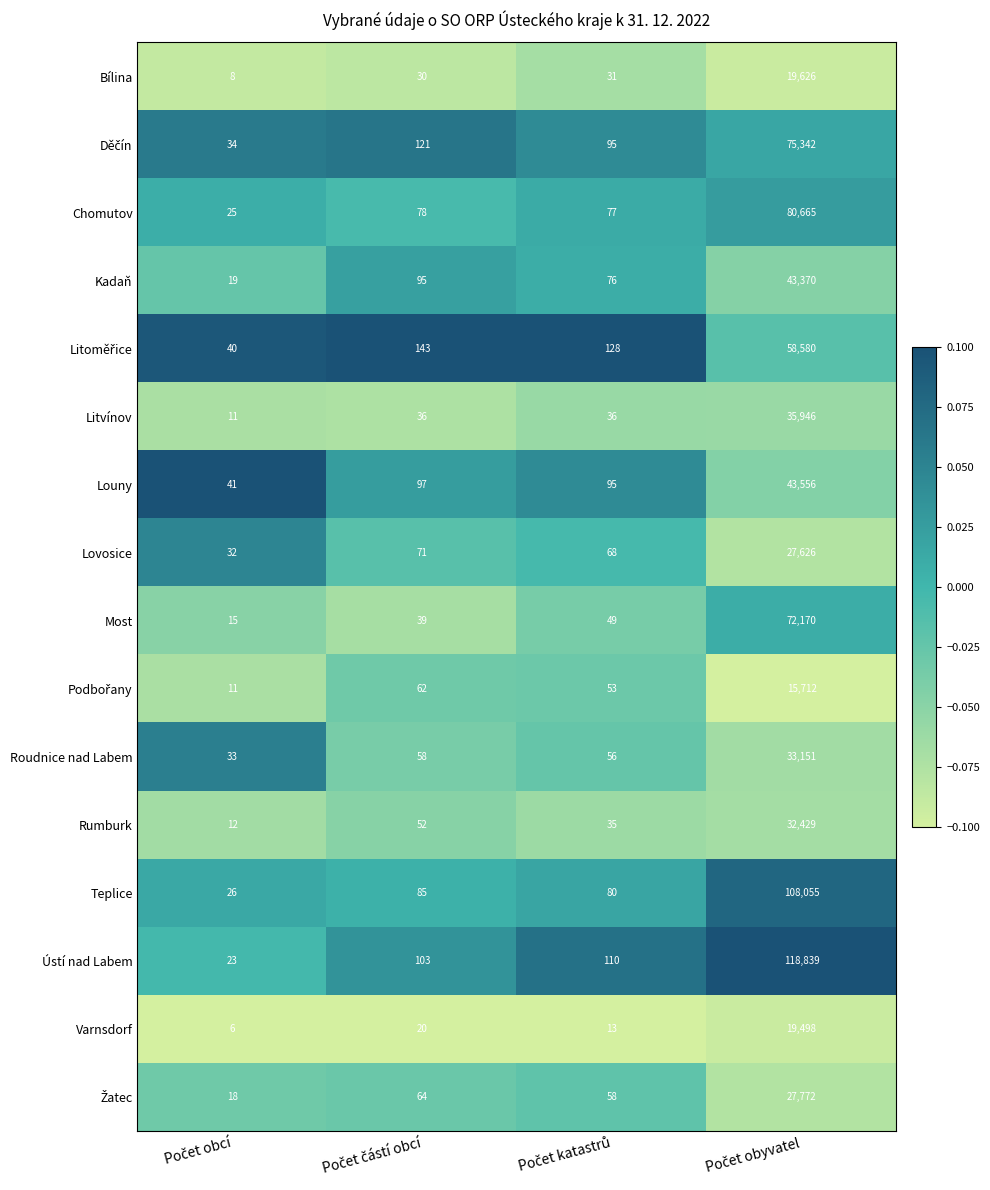

What is the average value of the Louny series?

10947